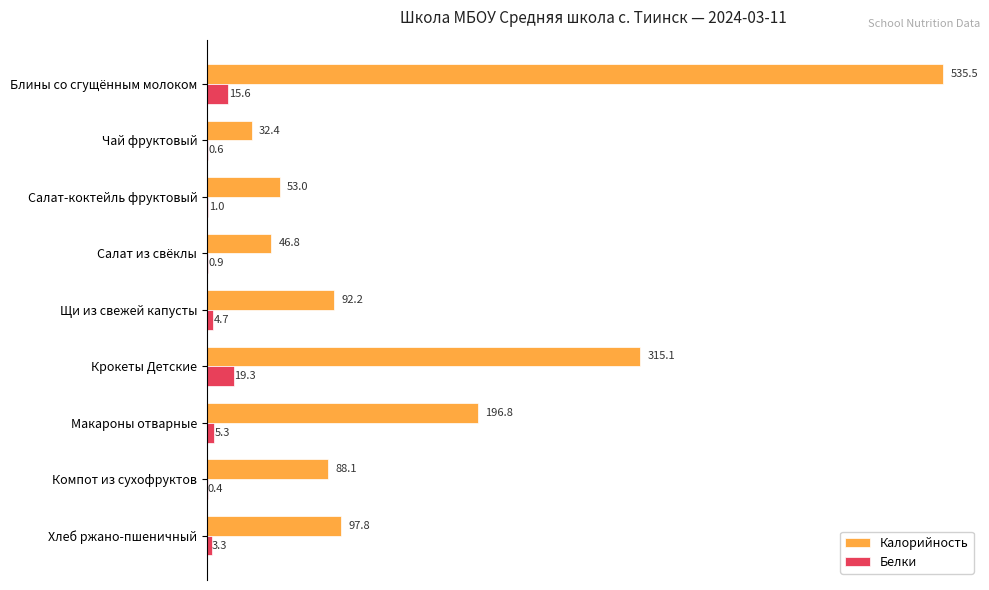

Which series has the largest range (max minus min)?

Калорийность